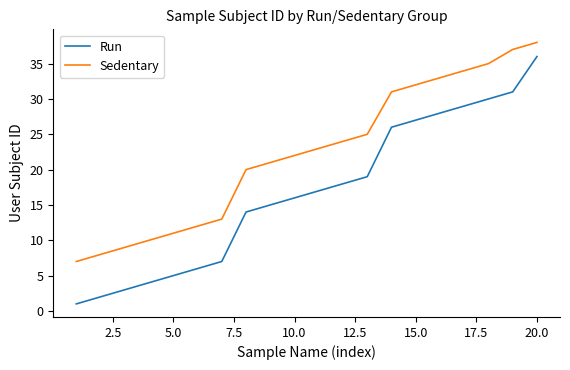

Which series has the widest spread of values?

Run